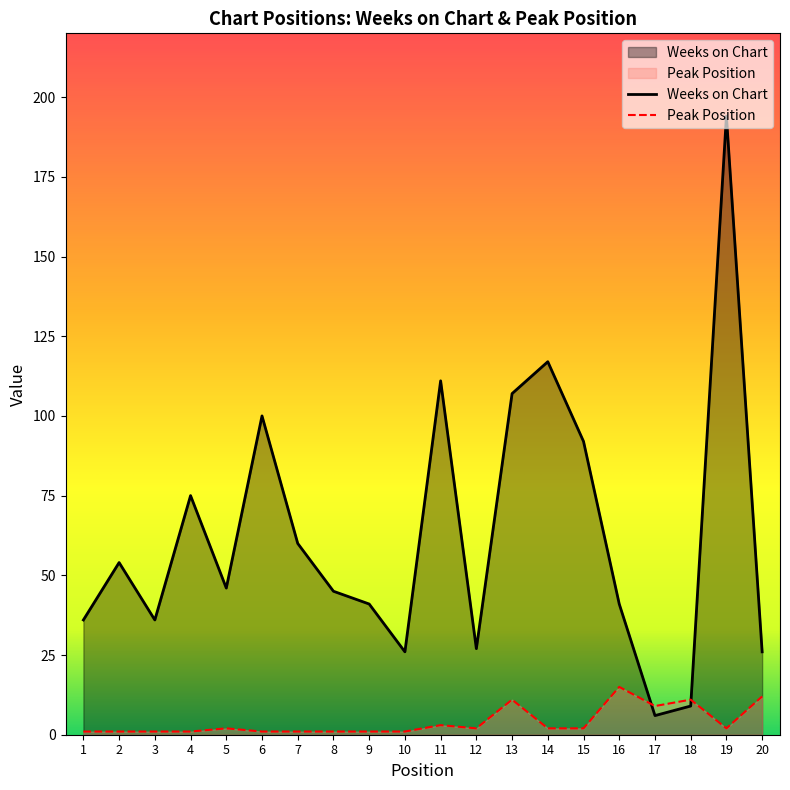

Does the chart display data point markers on the line(s)?

No